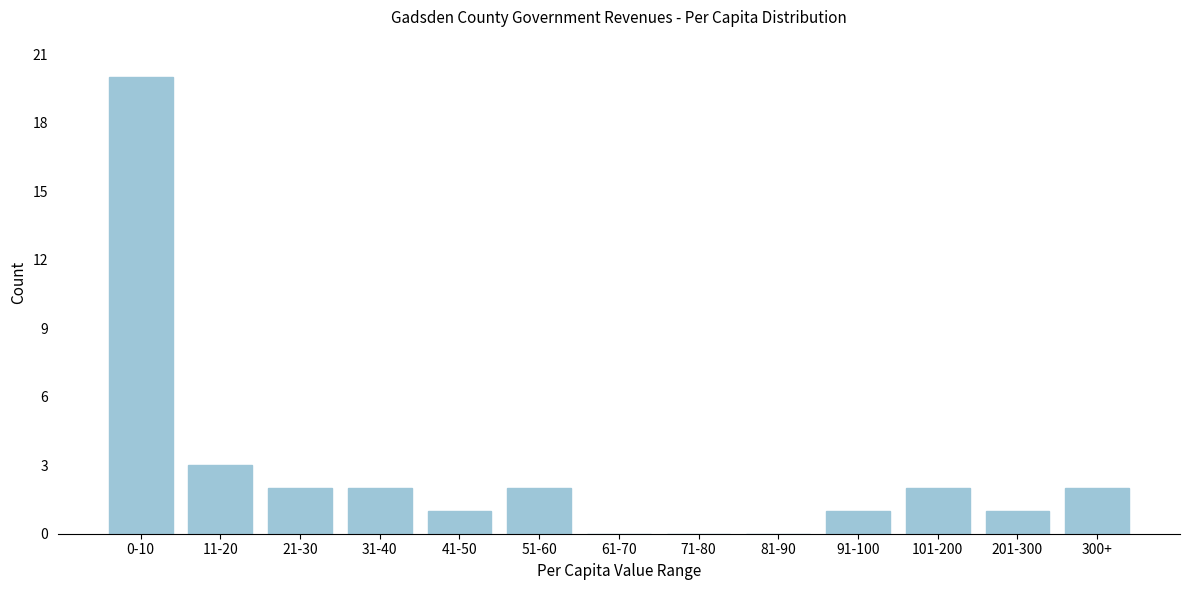

Reading left to right, list all the values displayed in this chart.

0-10=20	11-20=3	21-30=2	31-40=2	41-50=1	51-60=2	61-70=0	71-80=0	81-90=0	91-100=1	101-200=2	201-300=1	300+=2